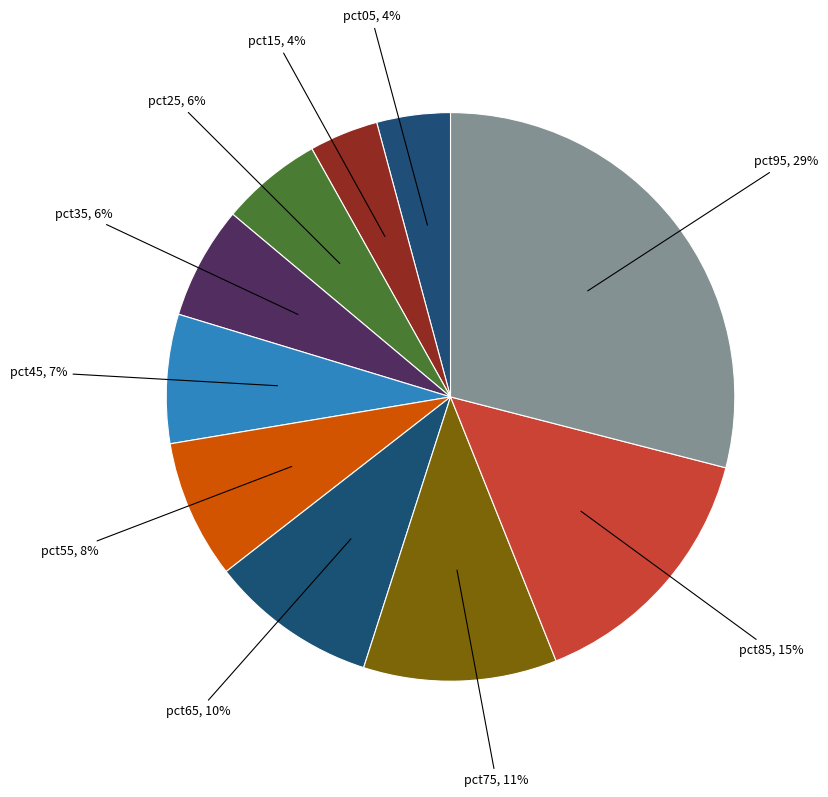

Does any single category account for the majority?

No